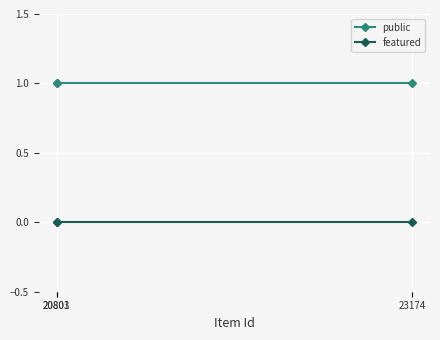

Is it true that public equals 1 at 20803?

True